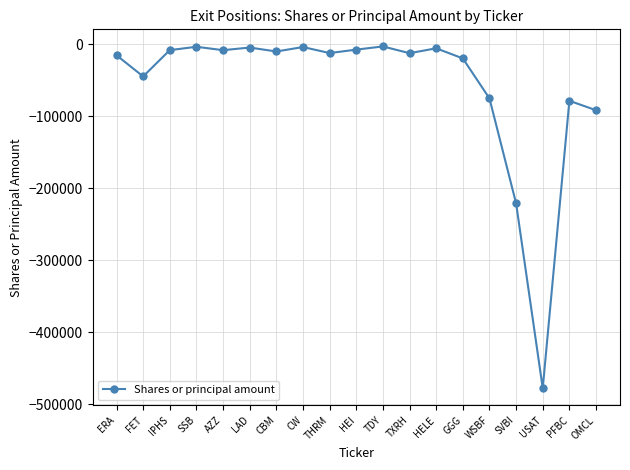

What is the label of the 6th point from the right?

GGG